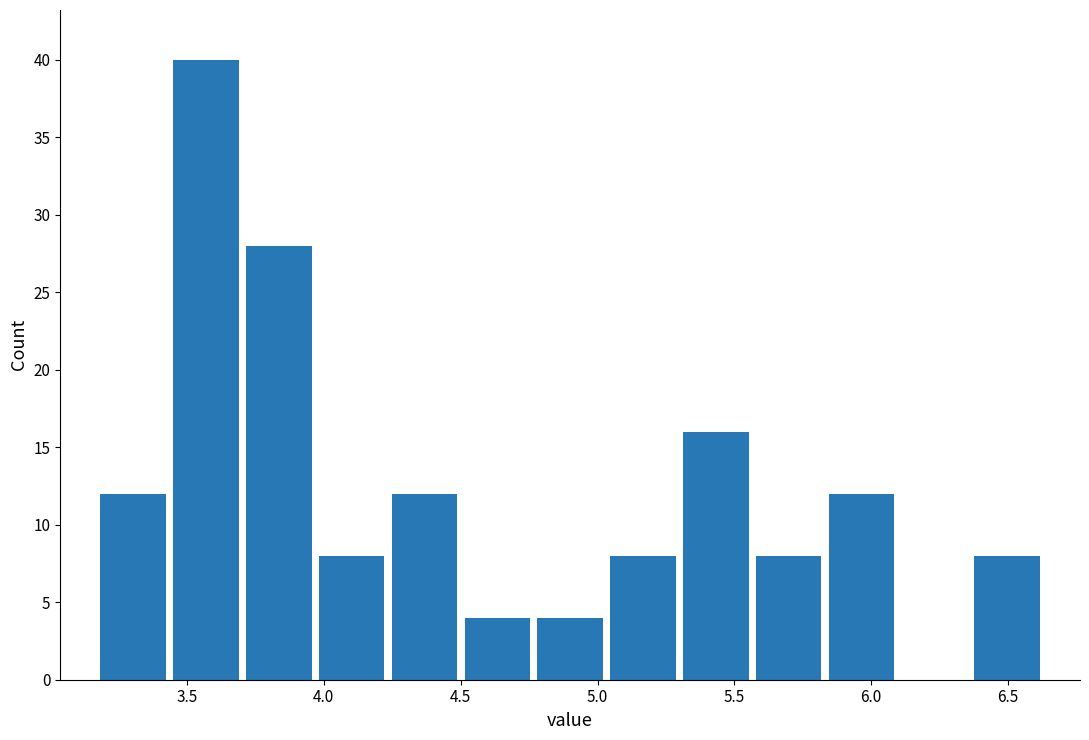

Reading left to right, list every bar in this chart as the range it spans on the x-axis followed by its height. Neither the bar edges nor the heights are printed on the chart, so give them approximately, as read against the axes.

3.15 to 3.45: 12
3.45 to 3.70: 40
3.70 to 3.95: 28
3.95 to 4.25: 8
4.25 to 4.50: 12
4.50 to 4.75: 4
4.75 to 5.05: 4
5.05 to 5.30: 8
5.30 to 5.55: 16
5.55 to 5.85: 8
5.85 to 6.10: 12
6.10 to 6.35: 0
6.35 to 6.65: 8